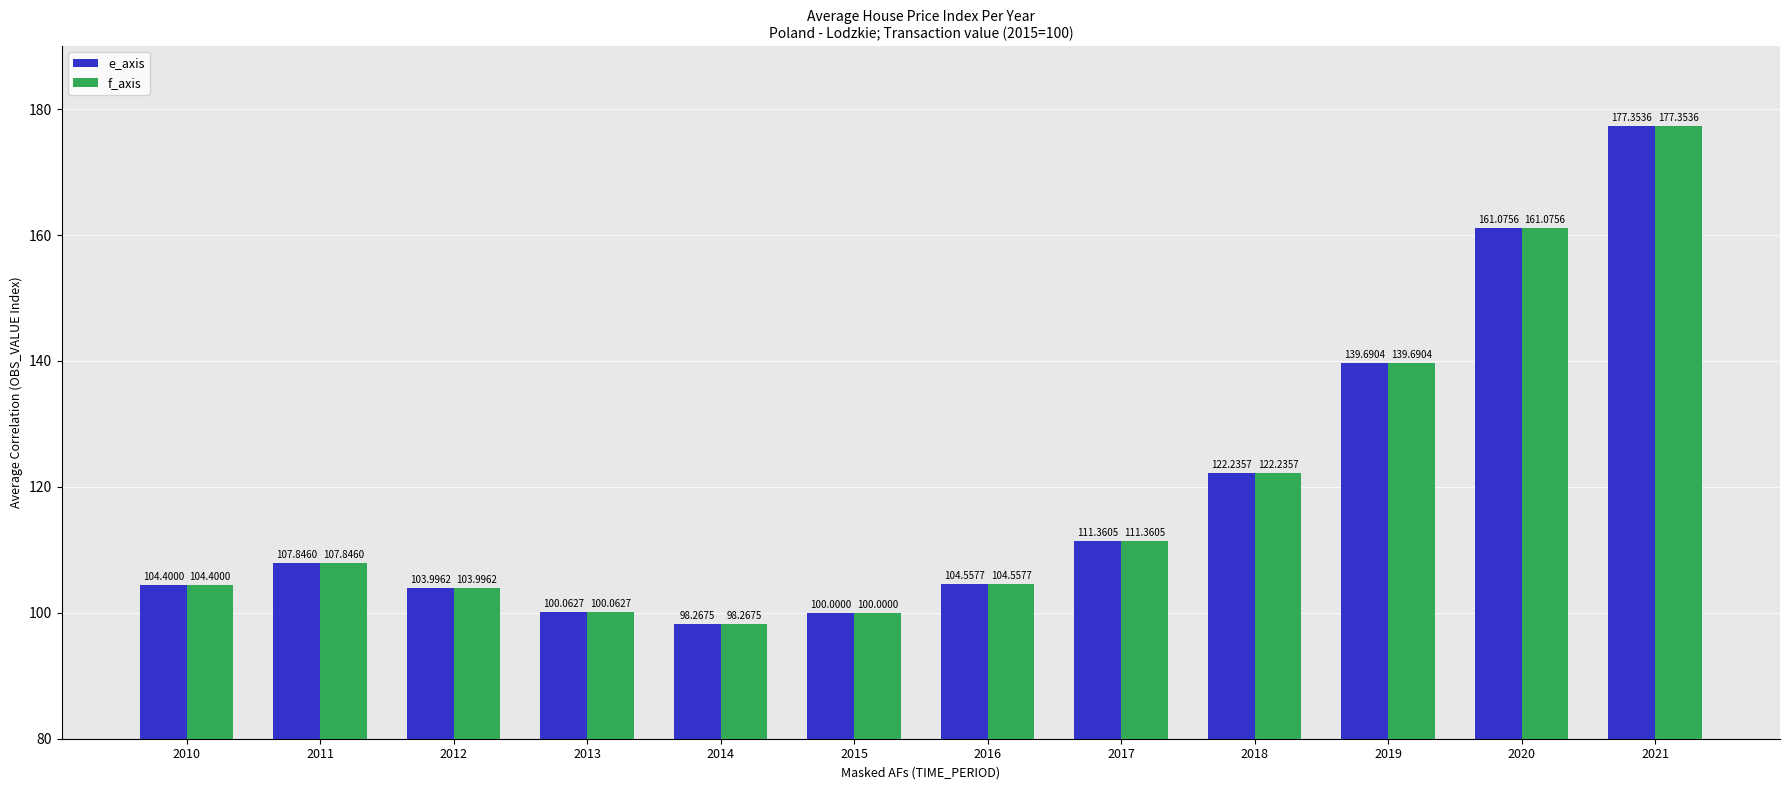

What are all the series names shown in the legend?

e_axis, f_axis